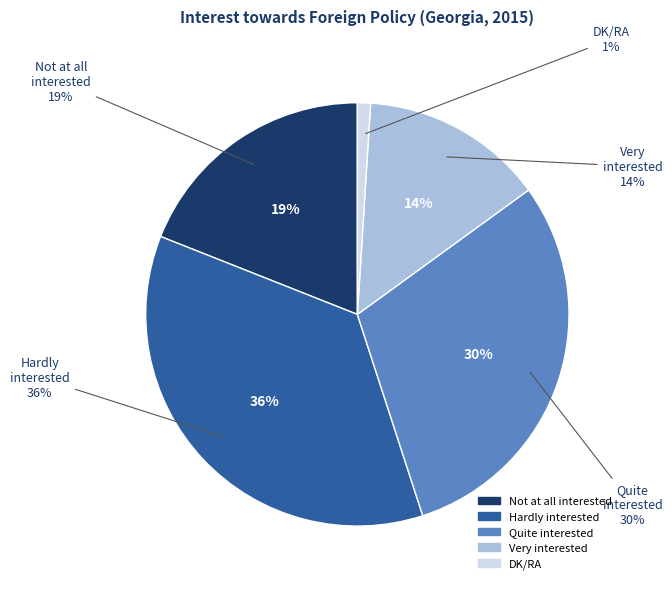

Rank the categories by value from highest to lowest.

Hardly interested, Quite interested, Not at all interested, Very interested, DK/RA